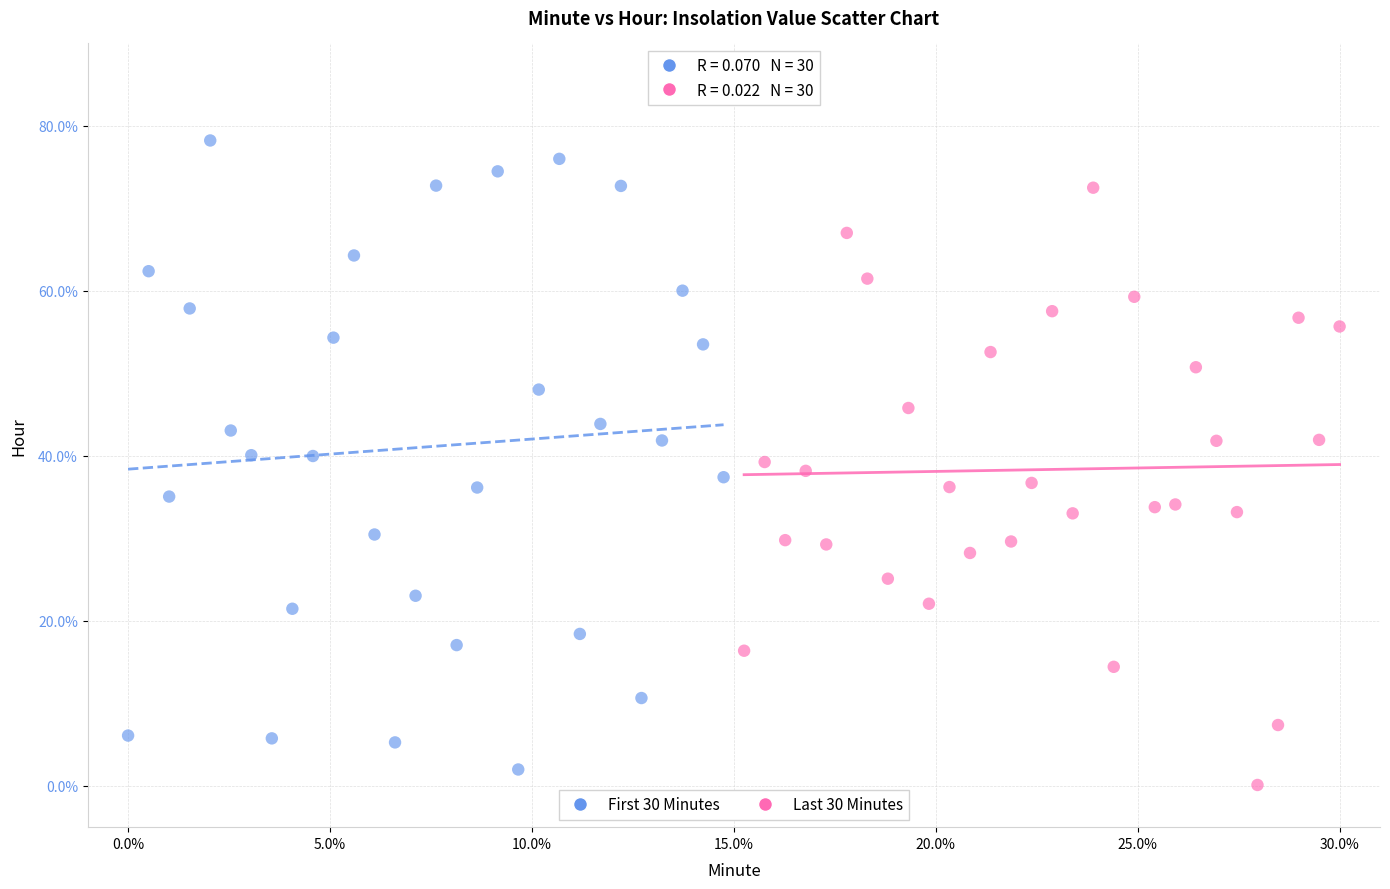

Which series contains the highest Y value?

First 30 Minutes